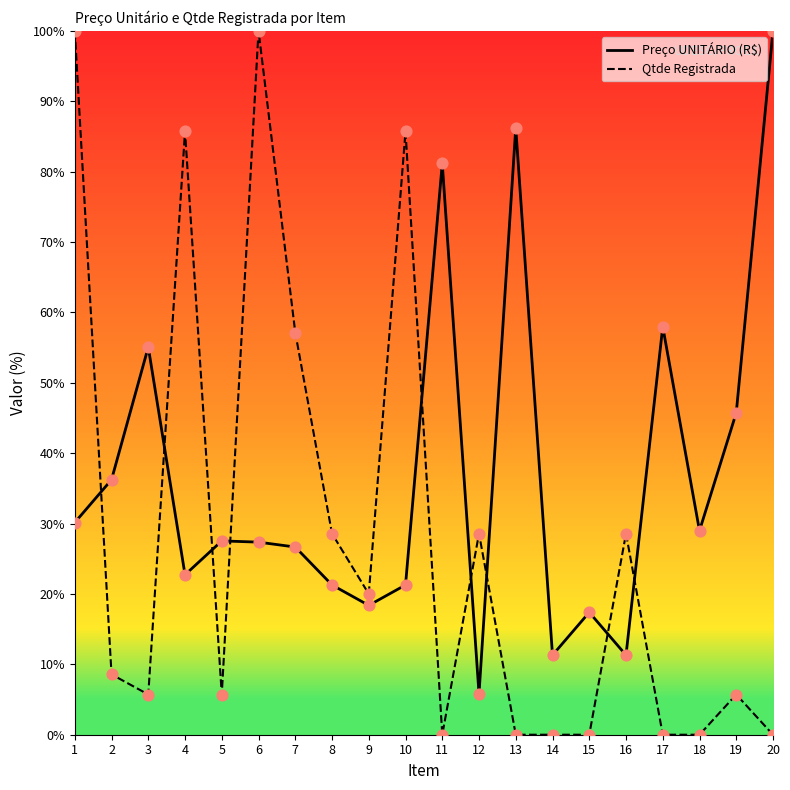

At which category is the sum across all series the highest?

1